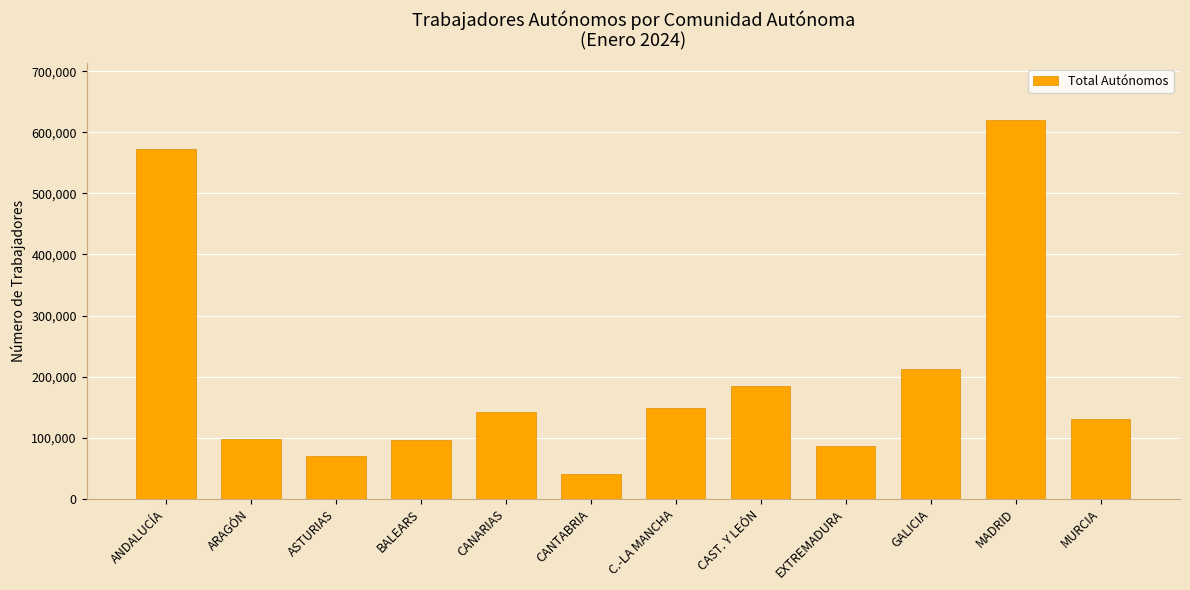

What is the difference between the maximum and minimum values?

578803